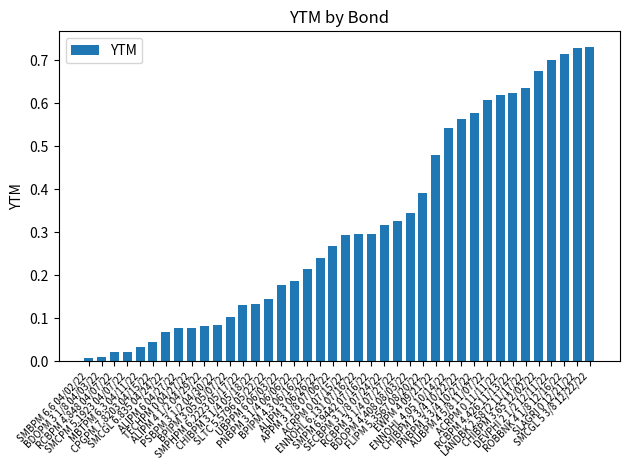

The chart shows a value of 0.1 at ALIPM 3 06/26/22. True or false?

False